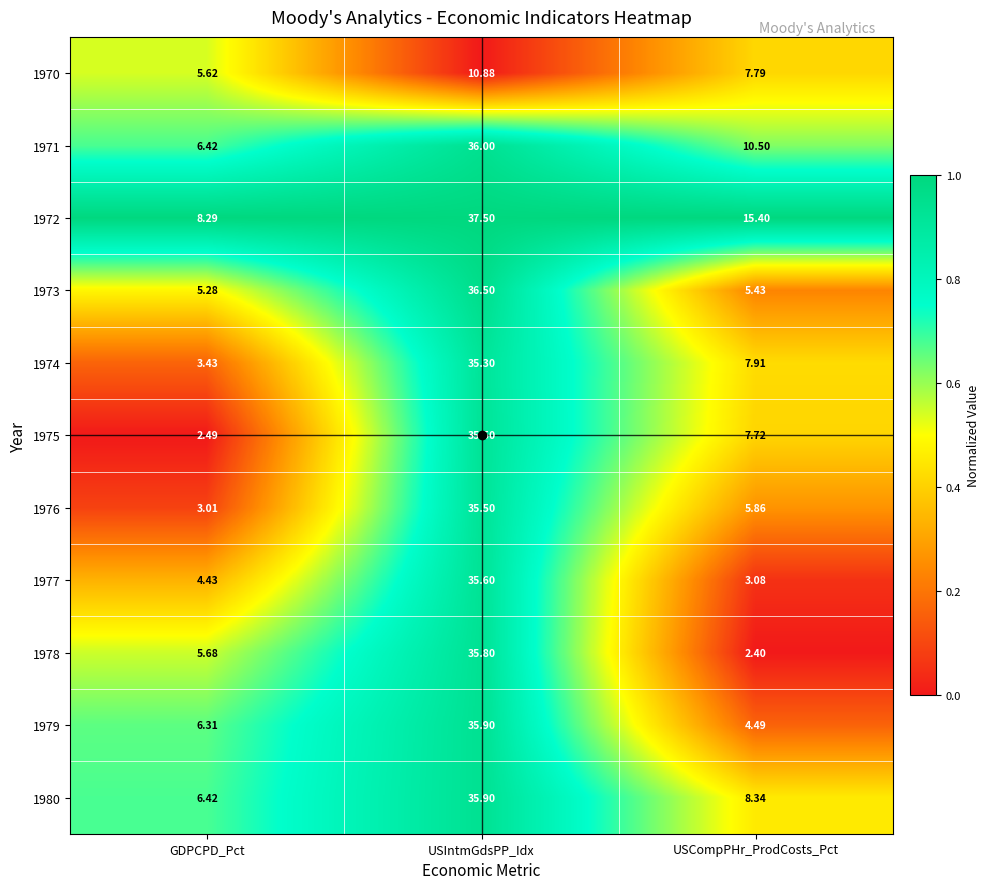

What is the difference between the highest and lowest values at USIntmGdsPP_Idx?

26.6